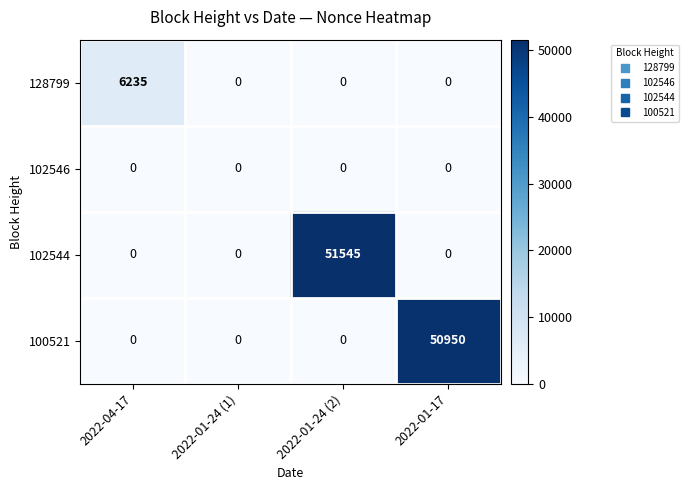

The 102544 series shows -21549 at 2022-01-24 (1). True or false?

False